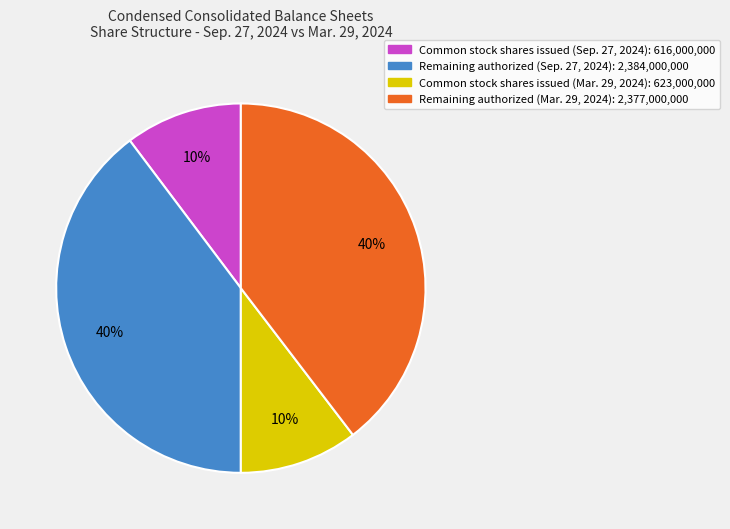

Is it true that Common stock shares issued (Mar. 29, 2024): 623,000,000 is 10% of the pie?

True